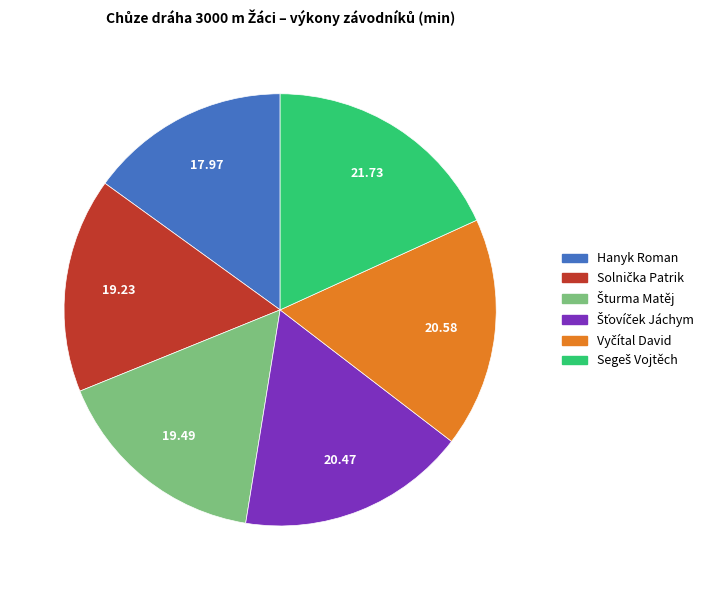

Which category has the smallest portion of the pie?

Hanyk Roman